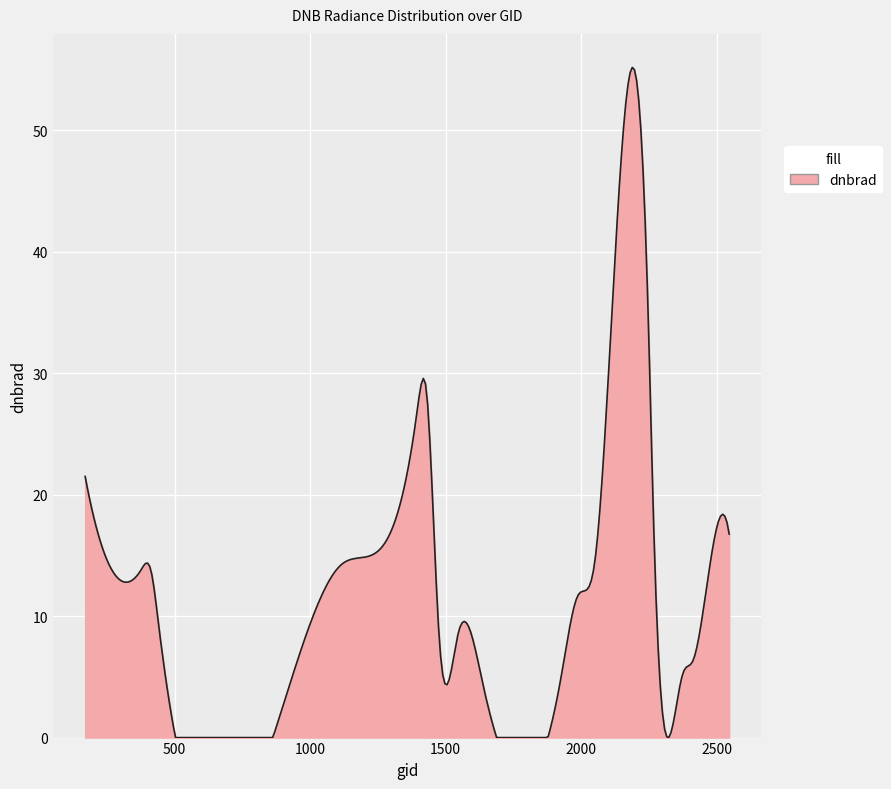

What is the difference between the maximum and minimum values?

55.2